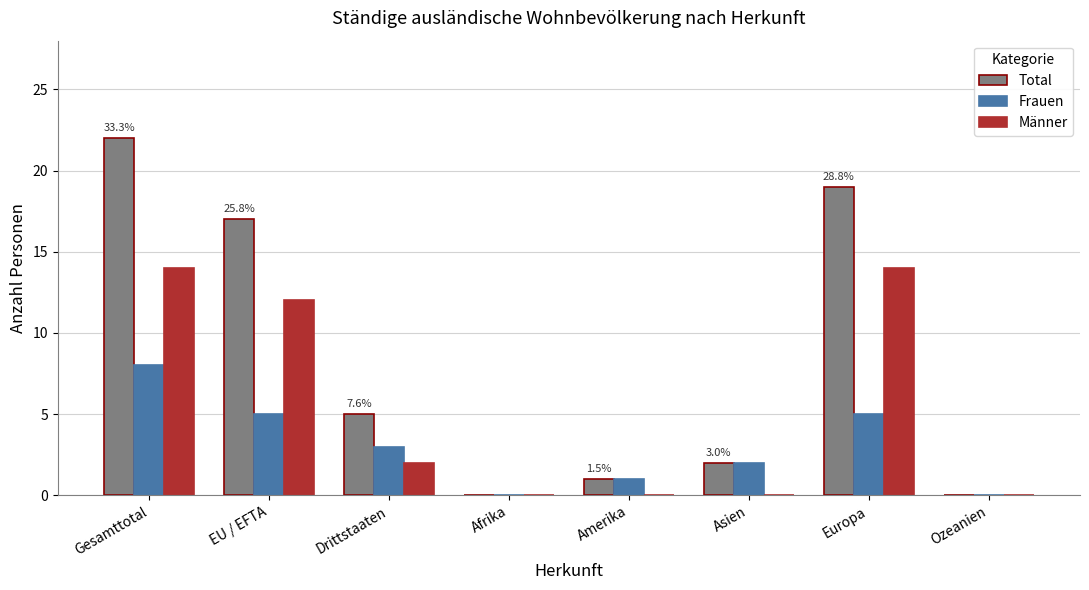

Which label corresponds to the largest value in the chart?

Gesamttotal